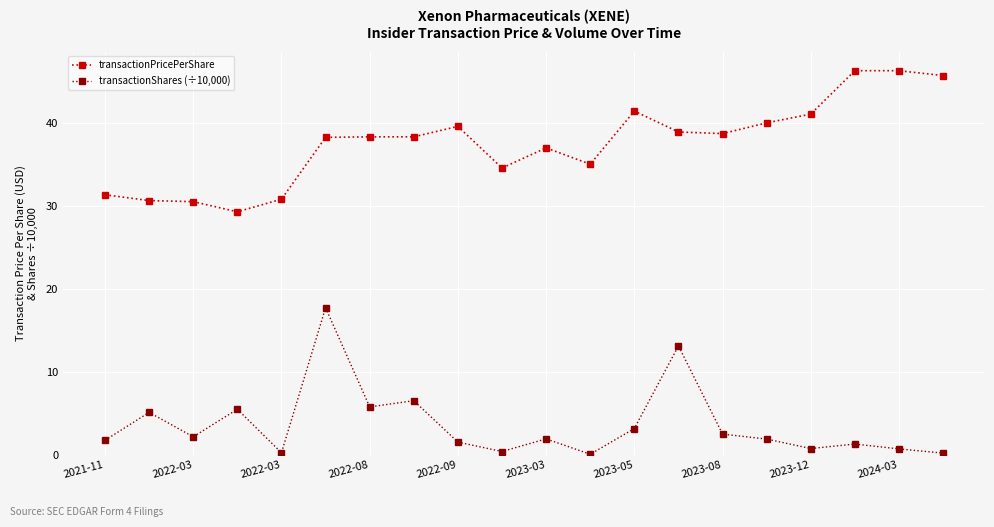

Is this an area chart (filled region under the line)?

No